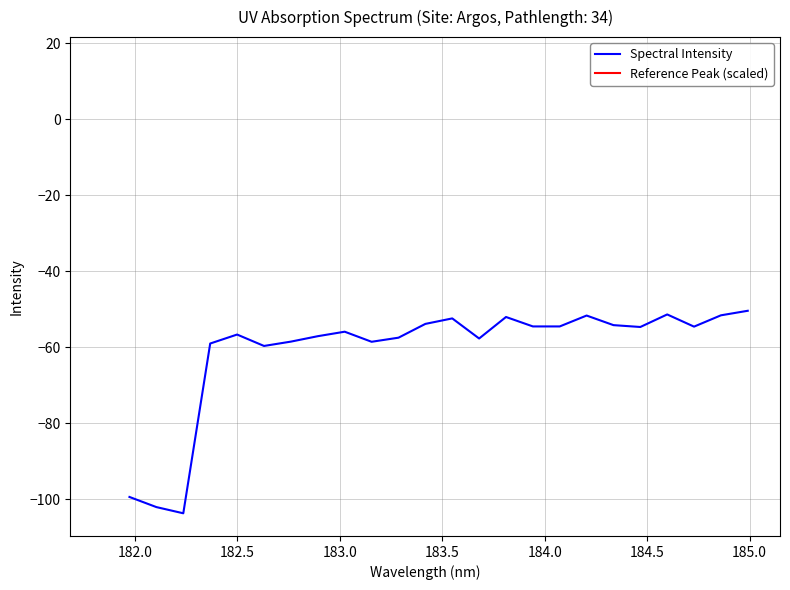

Reading left to right, transcribe all the data shown in this chart.

-99.3	-102.0	-103.6	-59.0	-56.6	-59.6	-58.5	-57.1	-55.9	-58.5	-57.5	-53.8	-52.4	-57.7	-52.0	-54.5	-54.5	-51.6	-54.2	-54.7	-51.4	-54.6	-51.6	-50.4